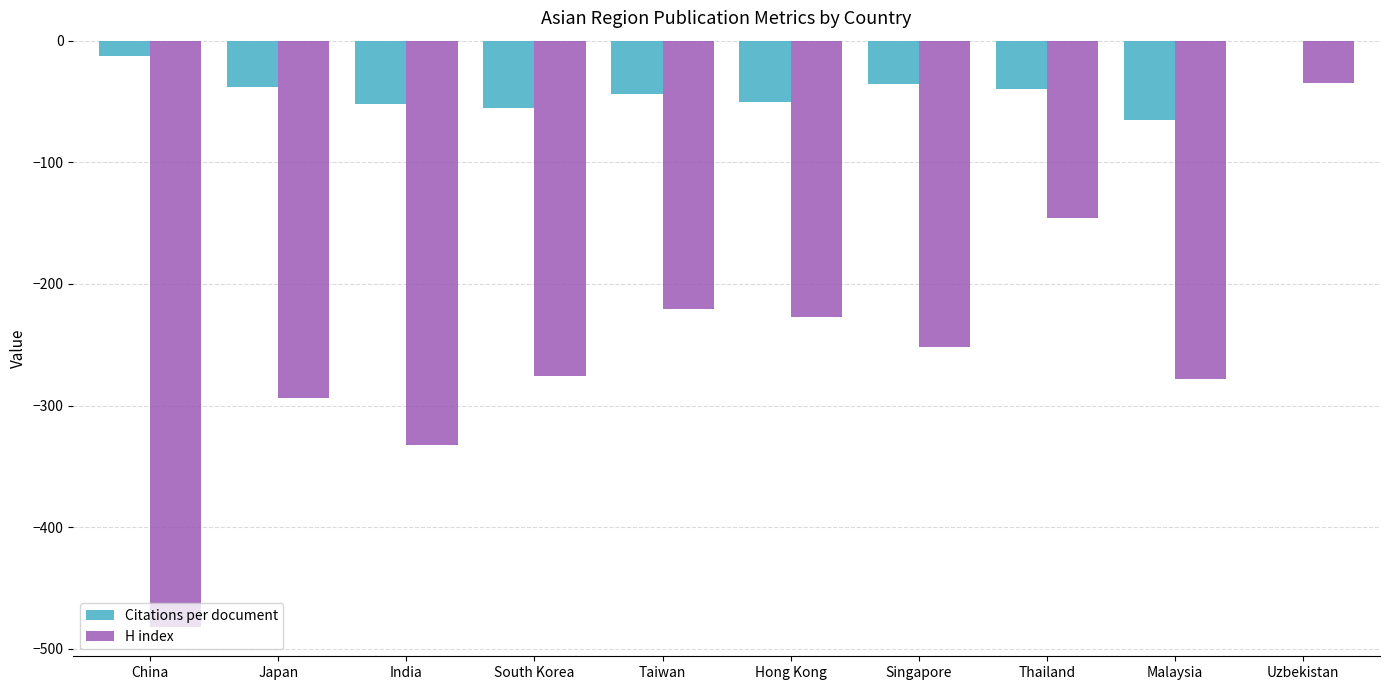

Which series has the largest total across all categories?

Citations per document